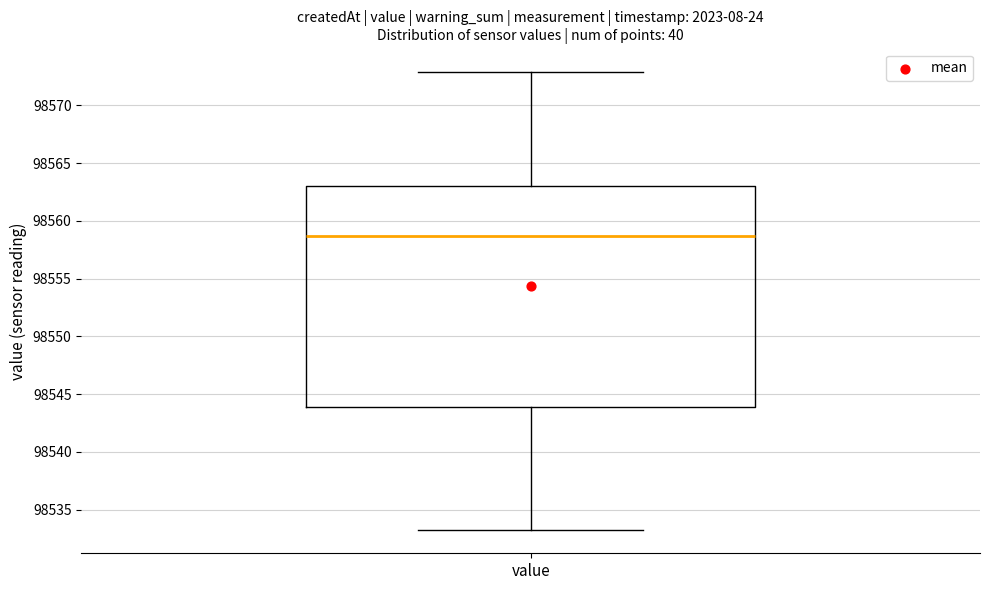

Read this box plot against the y-axis: the position of the median line, the range covered by the box, and the ends of both whiskers. The values are not printed on the chart, so give them approximately, as read against the axis.

median 98558.5, box 98544.0 to 98563.0, whiskers 98533.0 to 98573.0